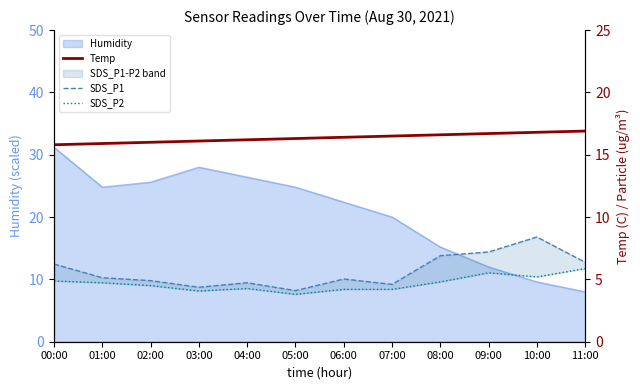

Is it true that SDS_P1 equals 5.1 at 01:00?

True